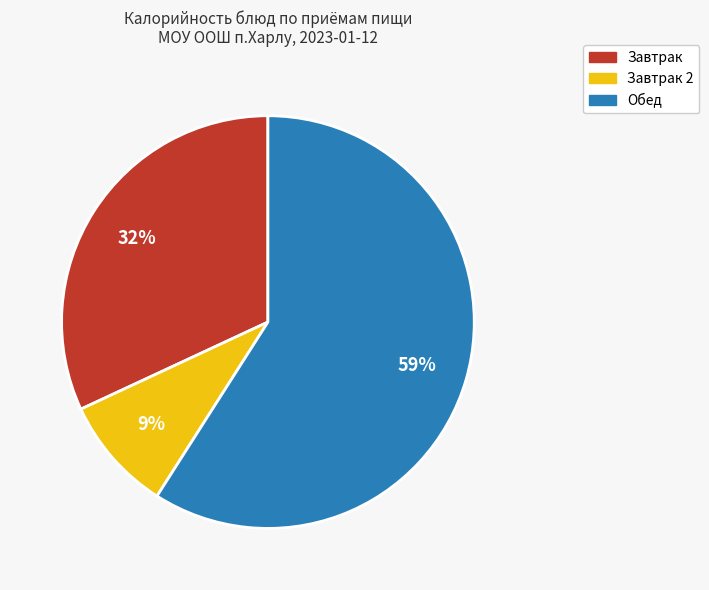

To the nearest percent, what is the difference between the largest and smallest slice percentages?

50%